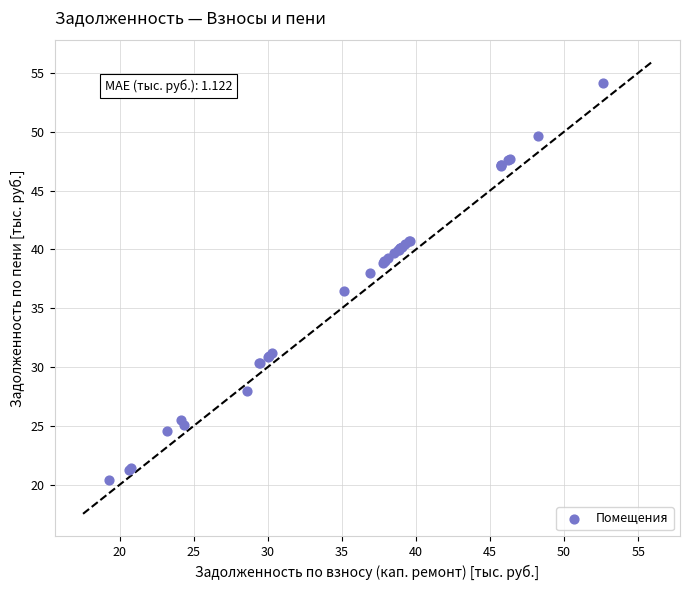

What Y value in the scatter plot is closest to 37?

36.5